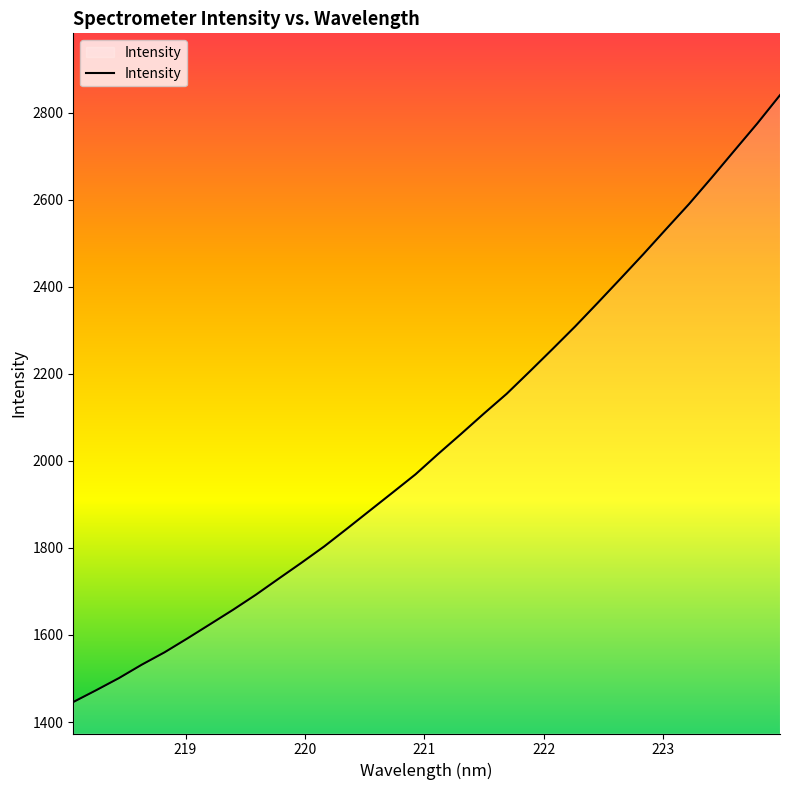

What is the minimum value shown in the chart?

1446.0